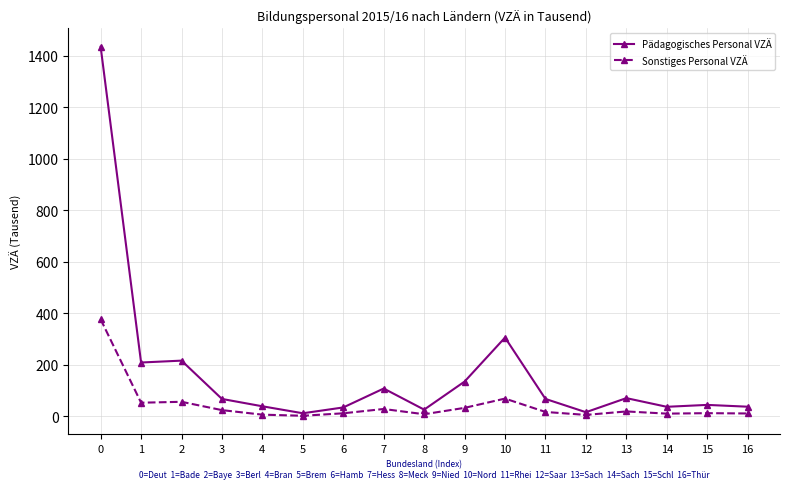

List the series in order of their overall mean, lowest first.

Sonstiges Personal VZÄ, Pädagogisches Personal VZÄ